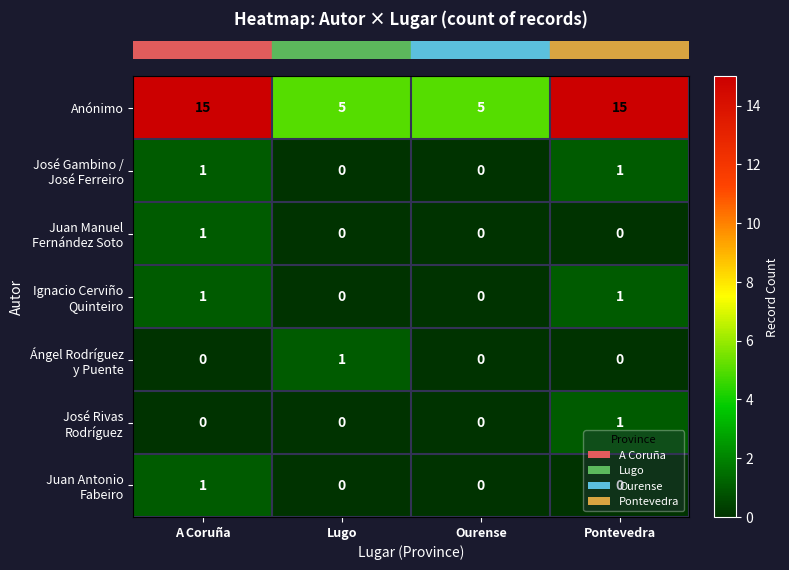

At how many categories does at least one series exceed 2?

4